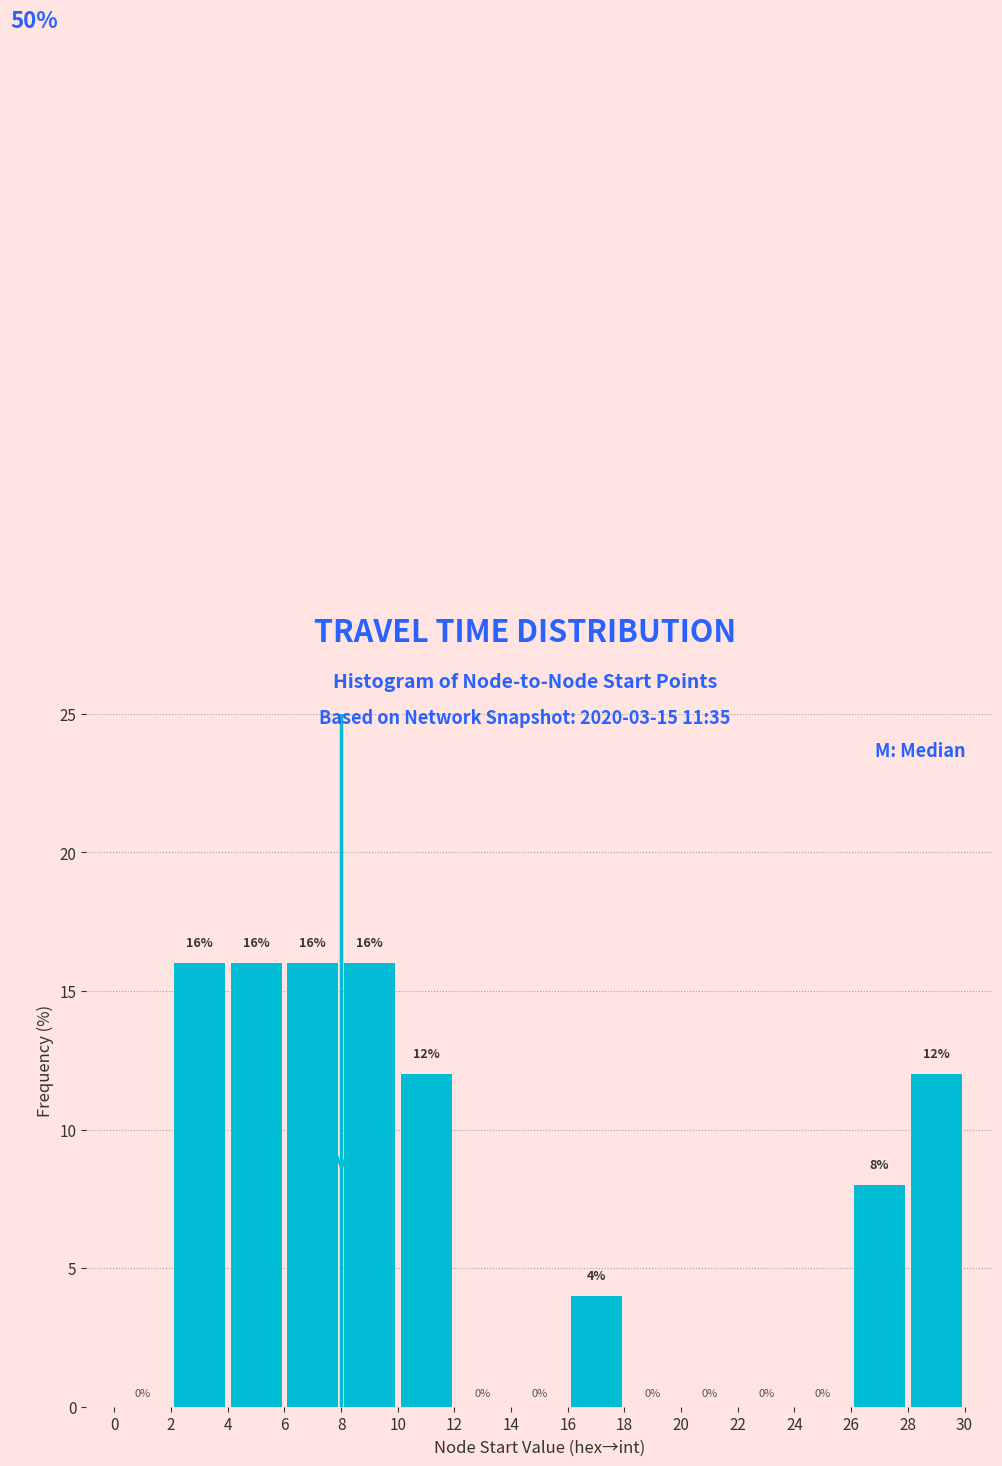

Reading left to right, transcribe this chart: for each bar, give the range it covers on the x-axis and its height.

0 to 2: 0
2 to 4: 16
4 to 6: 16
6 to 8: 16
8 to 10: 16
10 to 12: 12
12 to 14: 0
14 to 16: 0
16 to 18: 4
18 to 20: 0
20 to 22: 0
22 to 24: 0
24 to 26: 0
26 to 28: 8
28 to 30: 12